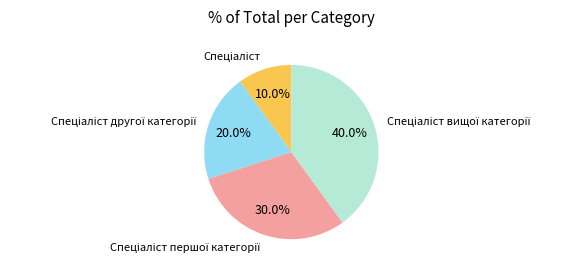

Is there a majority slice in this chart?

No